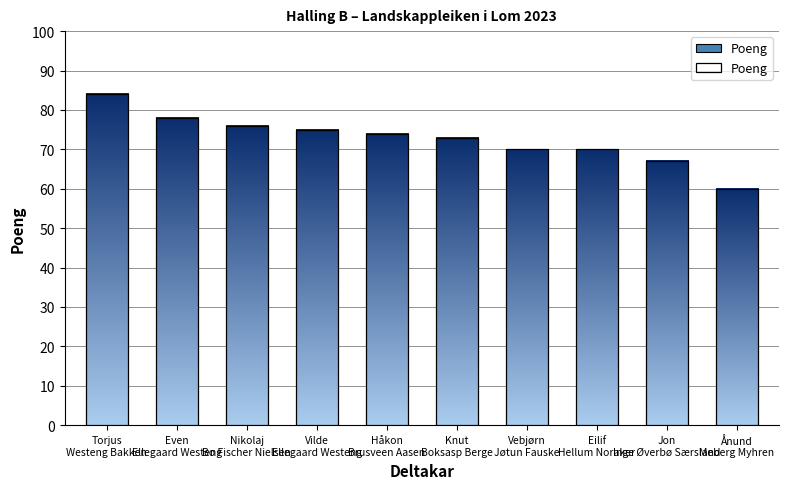

What is the change in value from Torjus
Westeng Bakken to Jon
Inge Øverbø Særsland?

-17